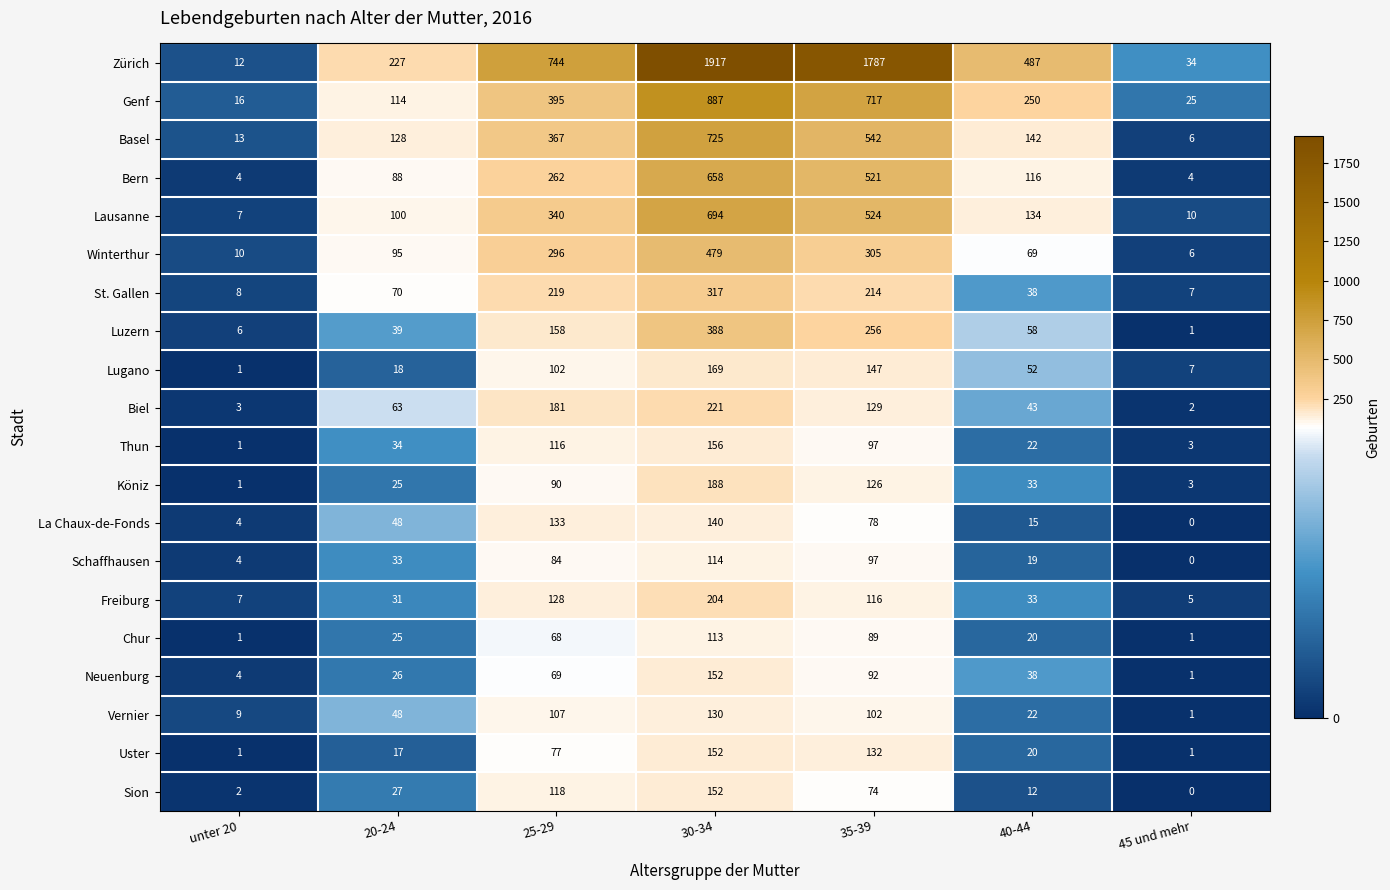

Is it true that Freiburg equals 7 at unter 20?

True